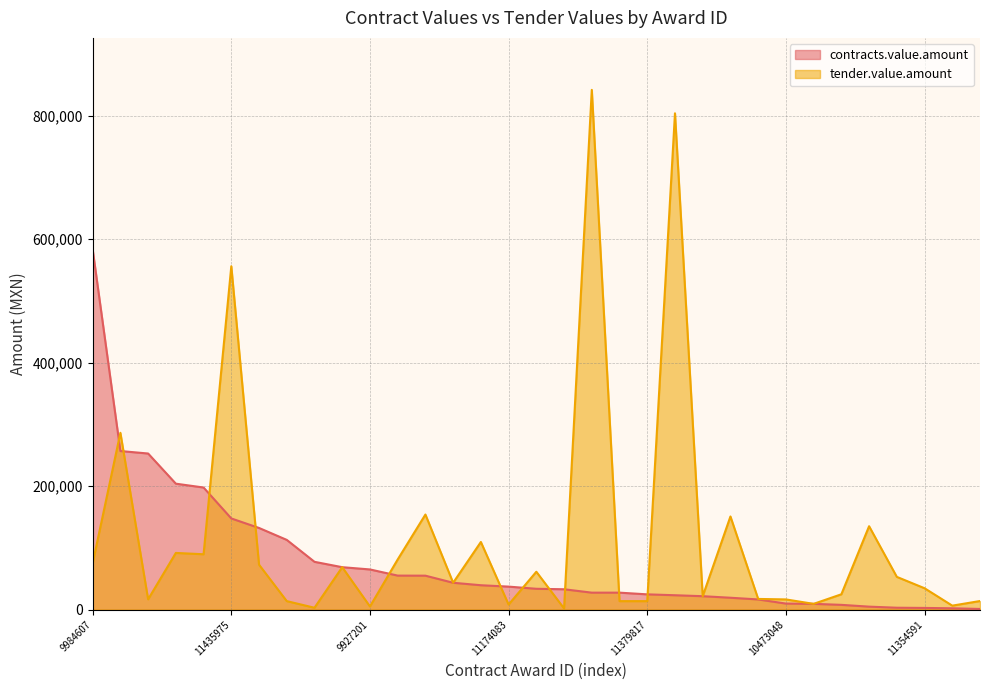

Where does the tender.value.amount series first go above 43500?

9984607